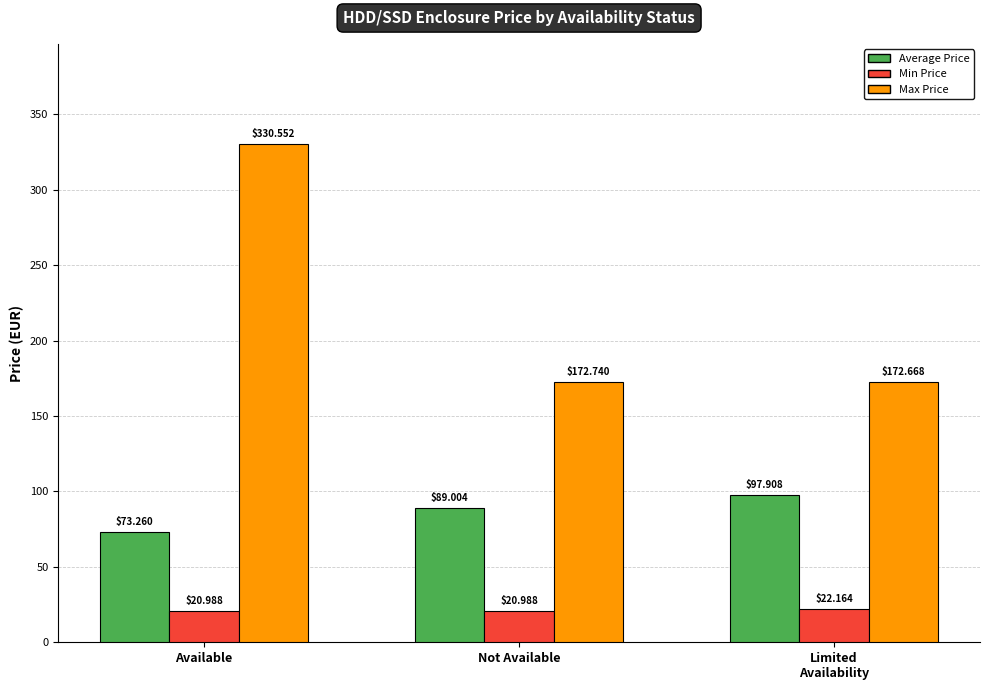

Read the Max Price value at Available.

330.6